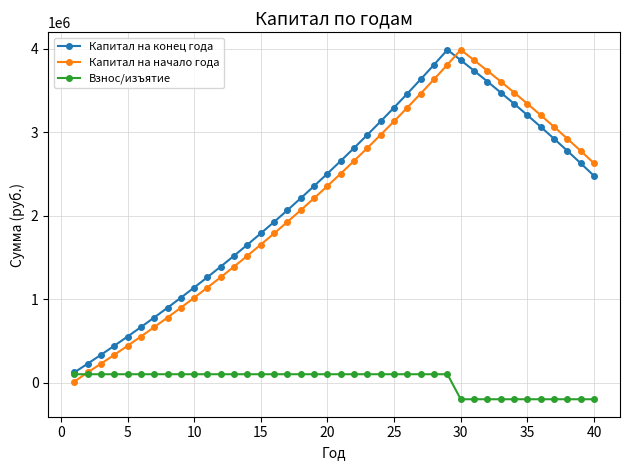

How many interior local peaks does the Капитал на начало года series have?

1